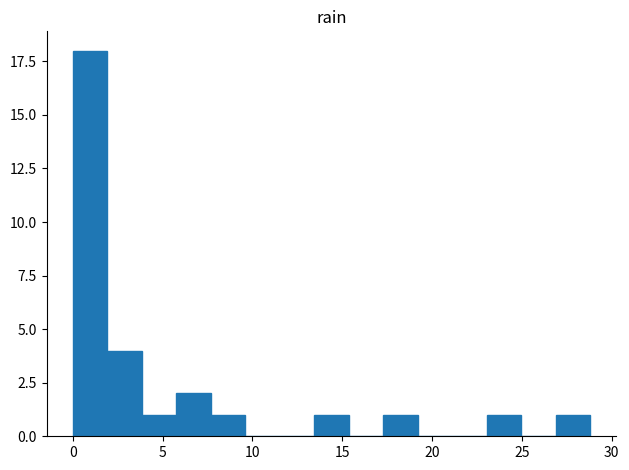

Around what value on the x-axis is the tallest bar? Give the approximate position of its centre, as read against the axis.

1.0